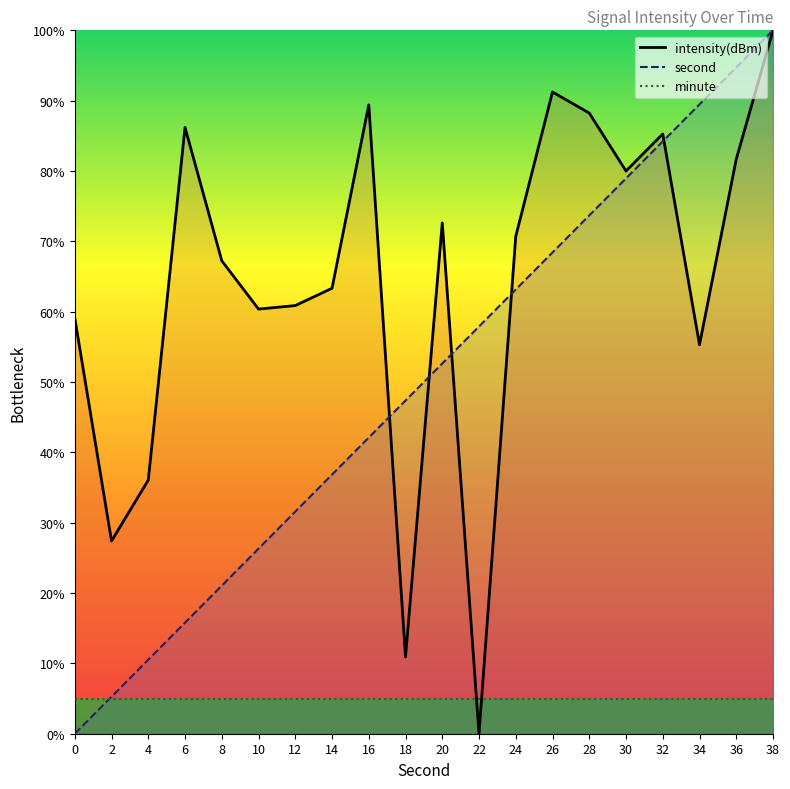

Is the value of intensity at 8 greater than the value of second at 32?

No